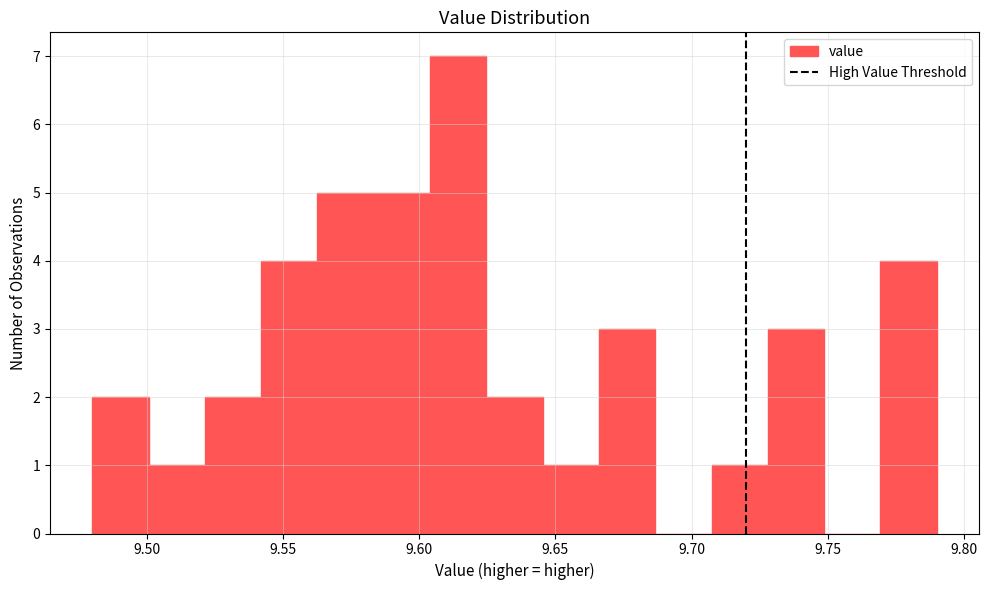

Reading left to right, list every bar in this chart as the range it spans on the x-axis followed by its height. Neither the bar edges nor the heights are printed on the chart, so give them approximately, as read against the axes.

9.480 to 9.500: 2
9.500 to 9.520: 1
9.520 to 9.540: 2
9.540 to 9.565: 4
9.565 to 9.585: 5
9.585 to 9.605: 5
9.605 to 9.625: 7
9.625 to 9.645: 2
9.645 to 9.665: 1
9.665 to 9.685: 3
9.685 to 9.705: 0
9.705 to 9.730: 1
9.730 to 9.750: 3
9.750 to 9.770: 0
9.770 to 9.790: 4